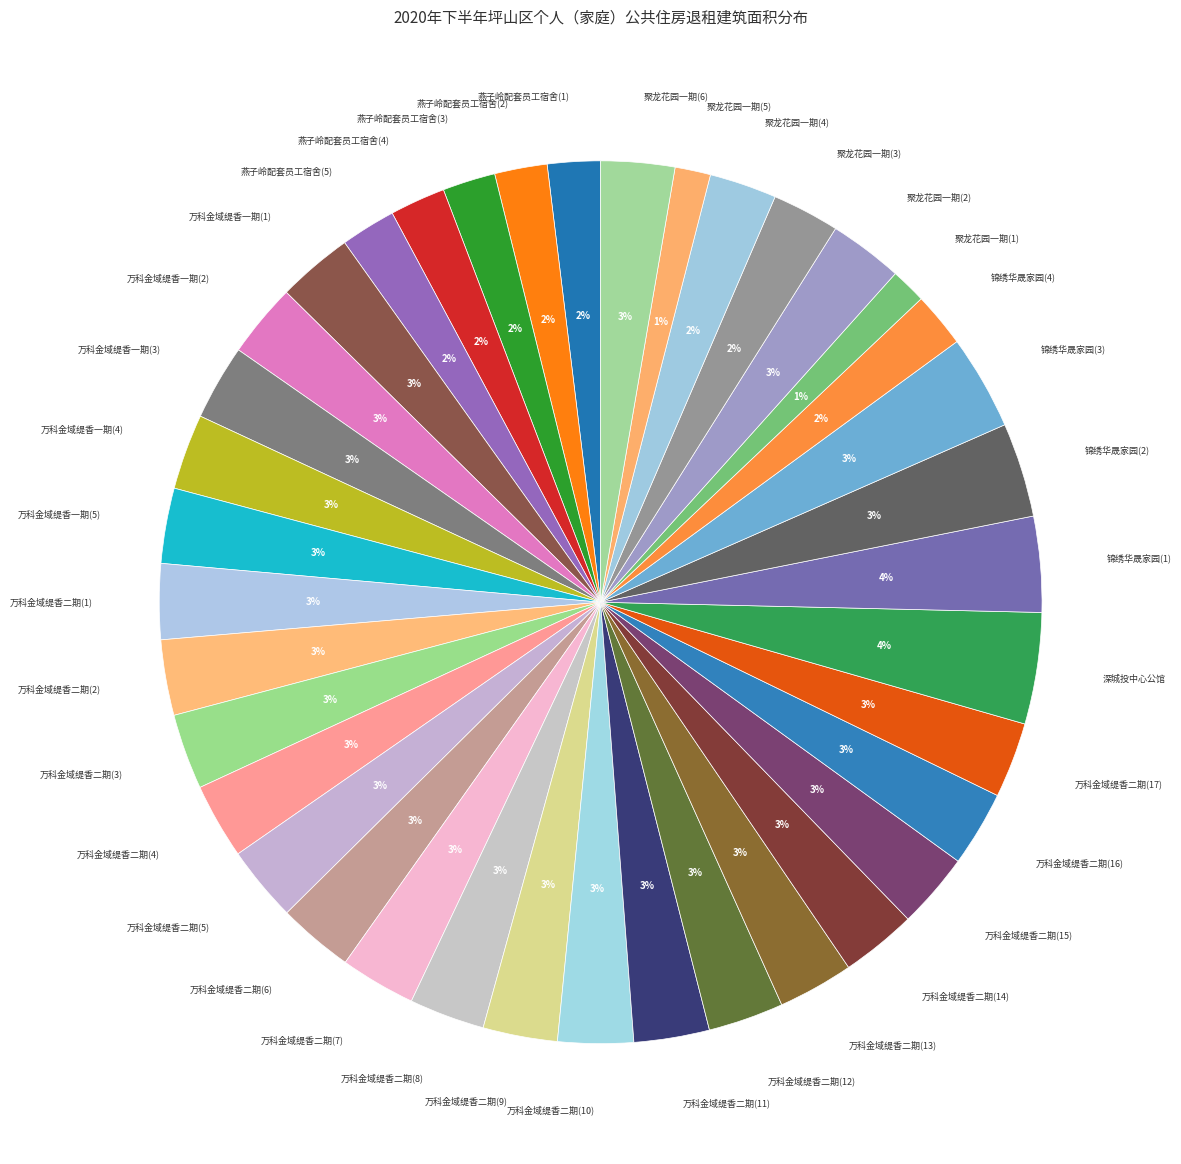

Count the number of slices in the pie.

38